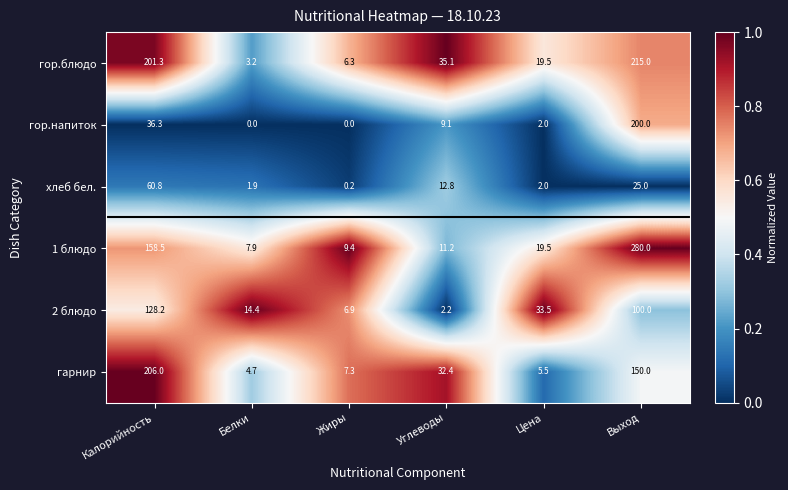

At Углеводы, list the series in order from smallest to largest.

2 блюдо, гор.напиток, 1 блюдо, хлеб бел., гарнир, гор.блюдо